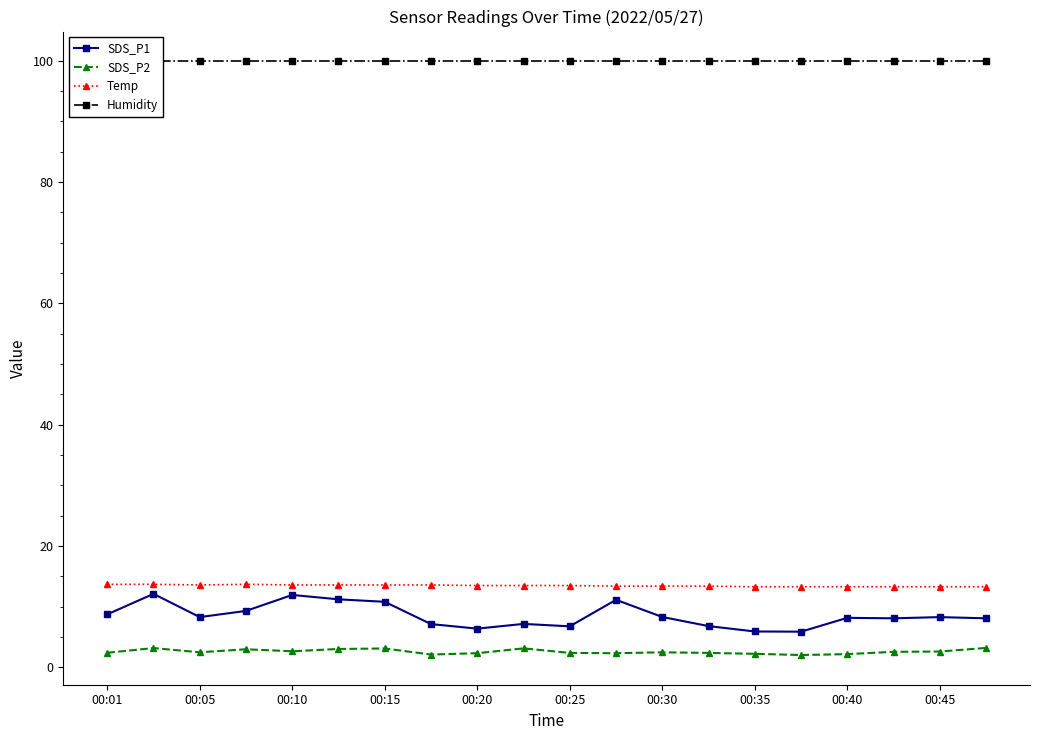

Where does the SDS_P1 series first go above 8?

00:01